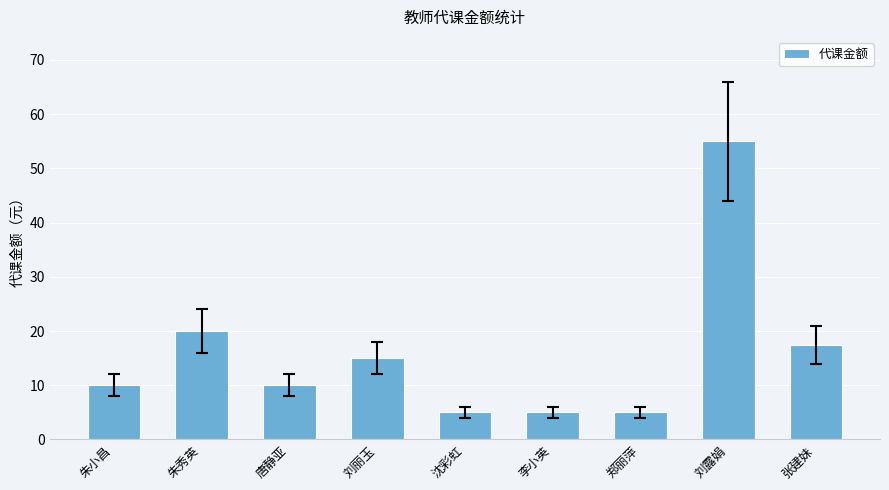

What is the approximate value at 刘丽玉?

15.0